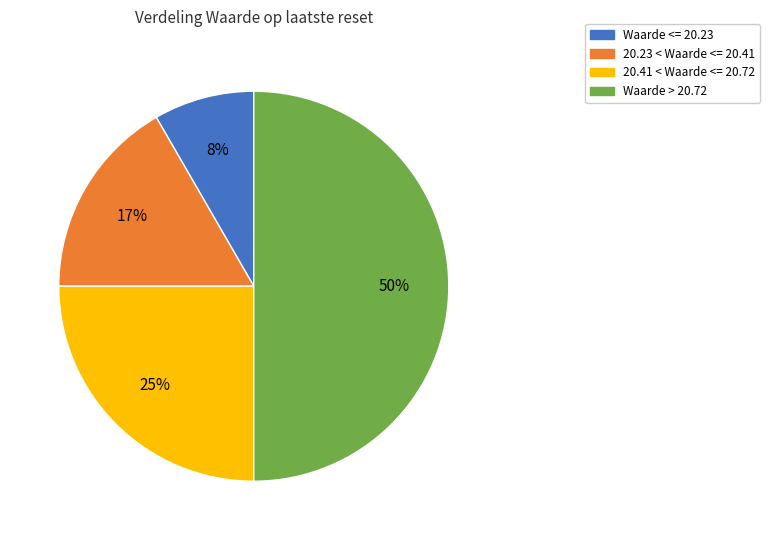

Rank the categories by value from highest to lowest.

Waarde > 20.72, 20.41 < Waarde <= 20.72, 20.23 < Waarde <= 20.41, Waarde <= 20.23